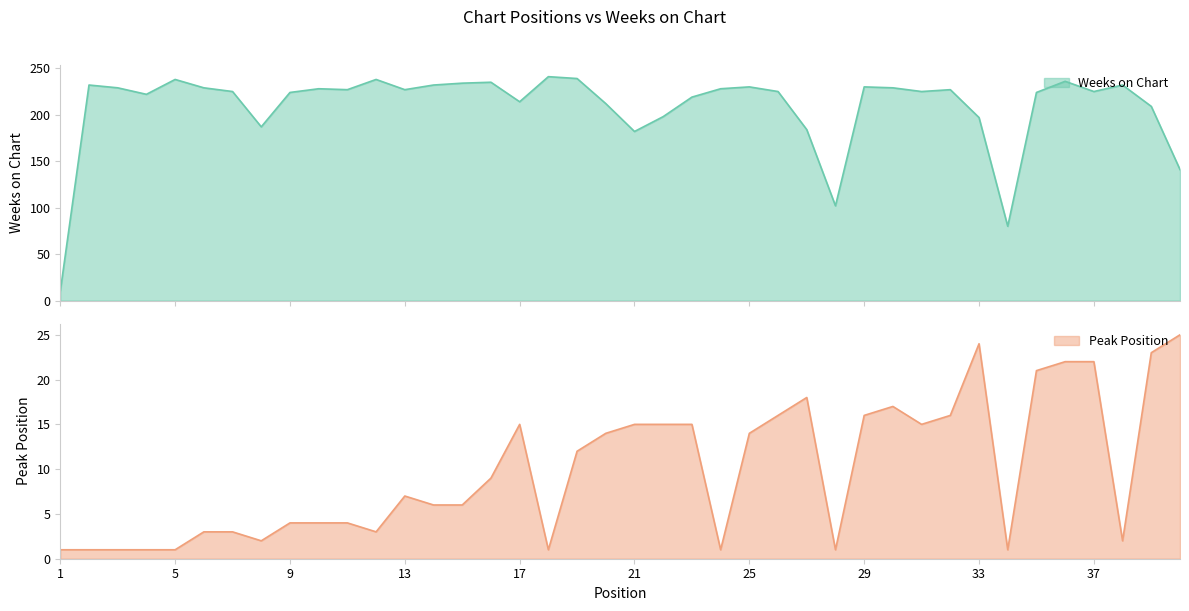

Reading left to right, what are all the values shown in this chart?

Weeks on Chart: 10	232	229	222	238	229	225	187	224	228	227	238	227	232	234	235	214	241	239	212	182	198	219	228	230	225	184	102	230	229	225	227	197	80	224	236	225	232	209	141
Peak Position: 1	1	1	1	1	3	3	2	4	4	4	3	7	6	6	9	15	1	12	14	15	15	15	1	14	16	18	1	16	17	15	16	24	1	21	22	22	2	23	25